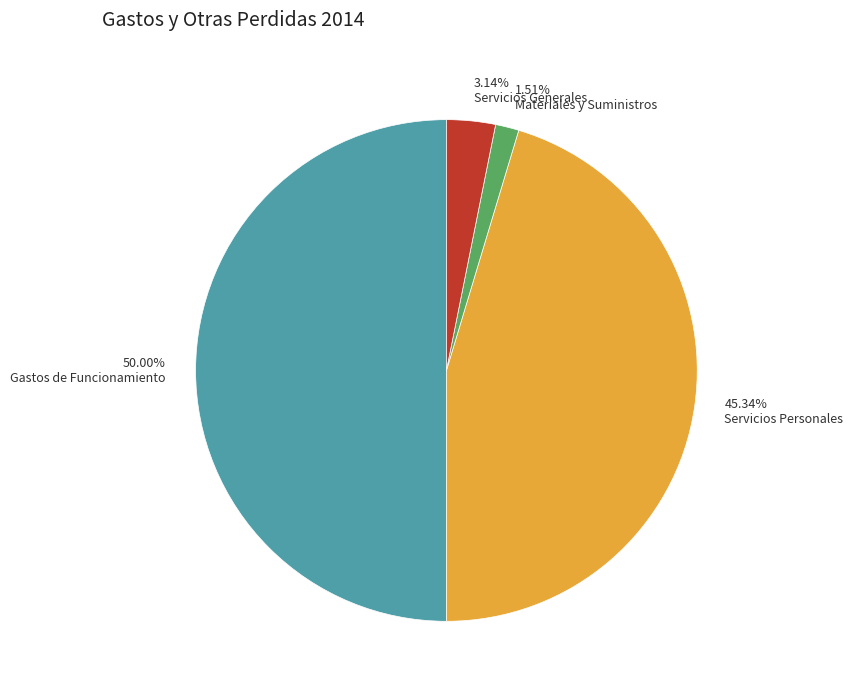

To the nearest percent, what is the combined percentage of Servicios Generales and Gastos de Funcionamiento?

53%